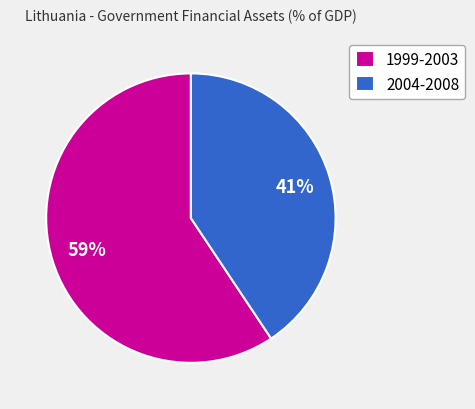

Rank the categories by value from highest to lowest.

1999-2003, 2004-2008